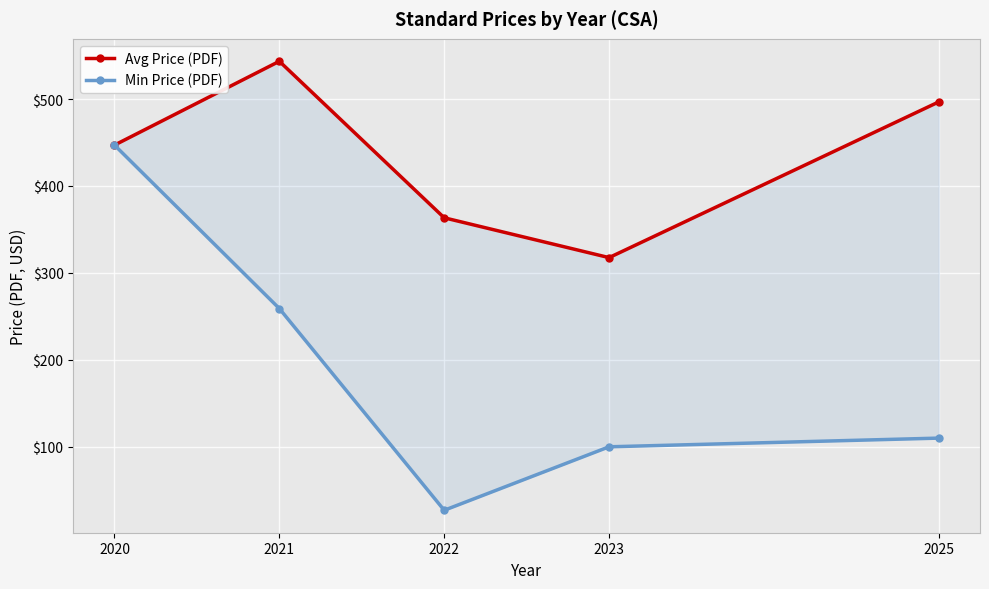

True or false: Min Price (PDF) and Avg Price (PDF) cross at least once.

False